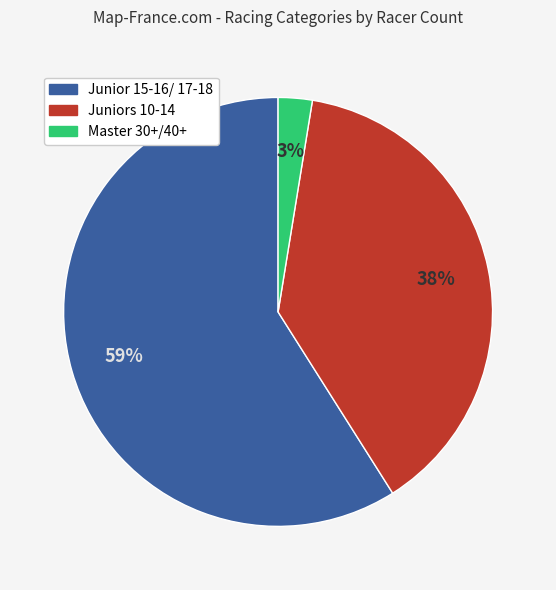

To the nearest percent, what percentage of the pie is Juniors 10-14?

38%